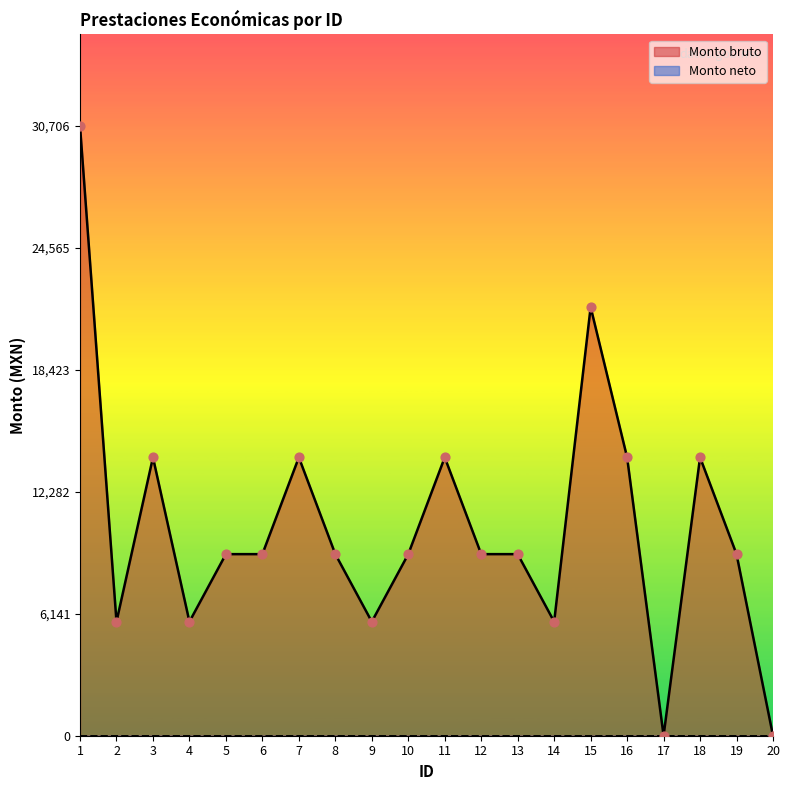

What is the ratio of the value at 9 to the value at 14?

1.0